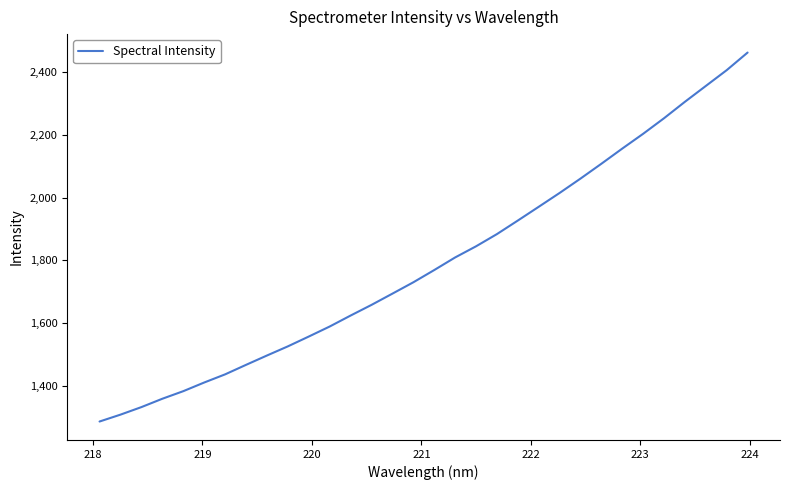

What is the difference between the maximum and second lowest values?

1151.1